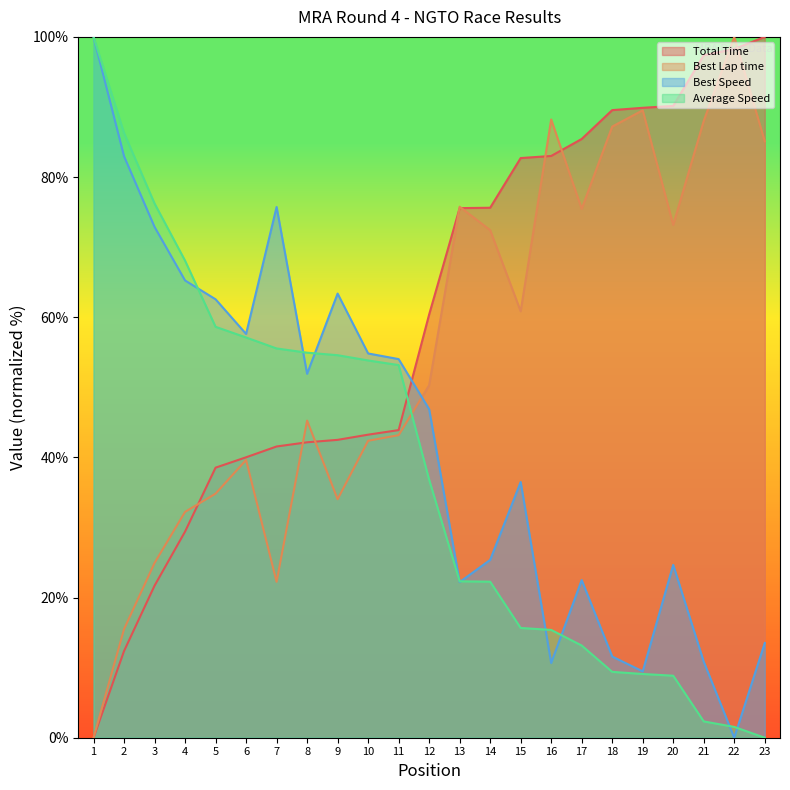

Rank the series by their average value, from highest to lowest.

Total Time, Best Lap time, Best Speed, Average Speed